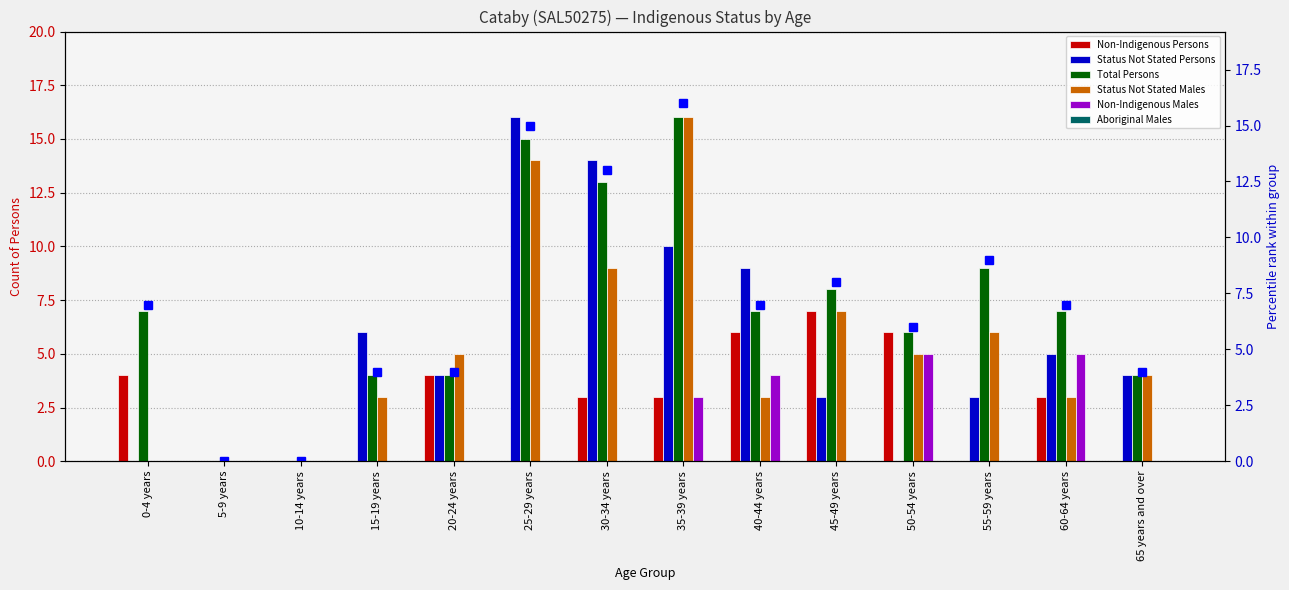

Reading left to right, list all the values displayed in this chart.

Non-Indigenous Persons: 4	0	0	0	4	0	3	3	6	7	6	0	3	0
Status Not Stated Persons: 0	0	0	6	4	16	14	10	9	3	0	3	5	4
Total Persons: 7	0	0	4	4	15	13	16	7	8	6	9	7	4
Status Not Stated Males: 0	0	0	3	5	14	9	16	3	7	5	6	3	4
Non-Indigenous Males: 0	0	0	0	0	0	0	3	4	0	5	0	5	0